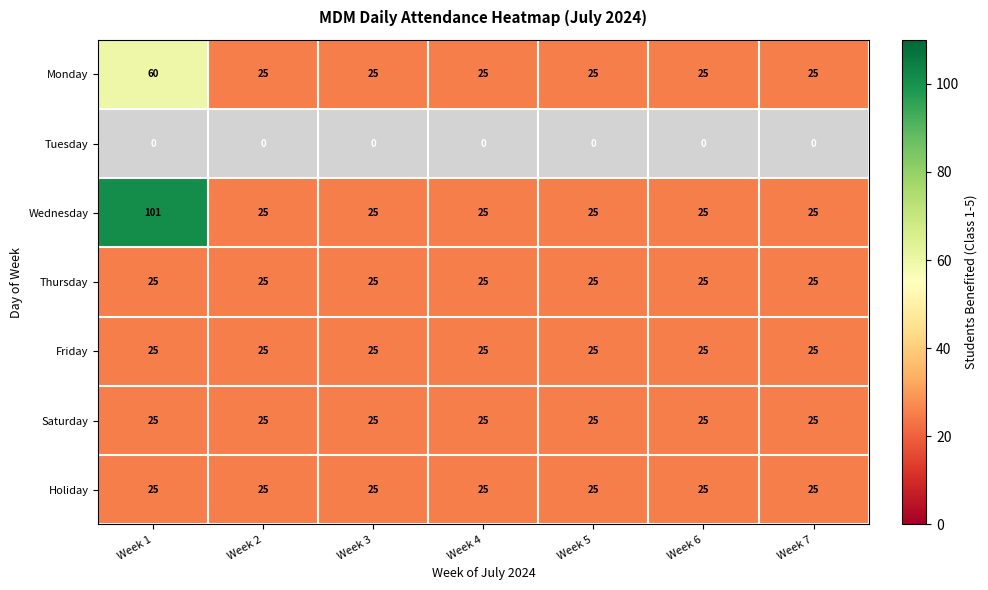

What is the total value across all series at 2?

150